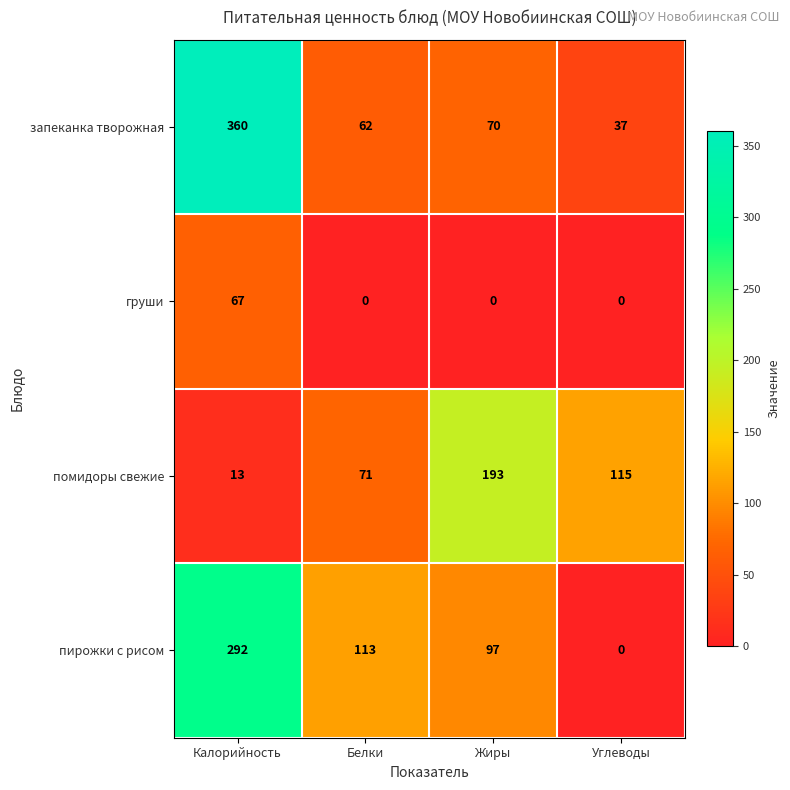

At which category is the sum across all series the highest?

Калорийность